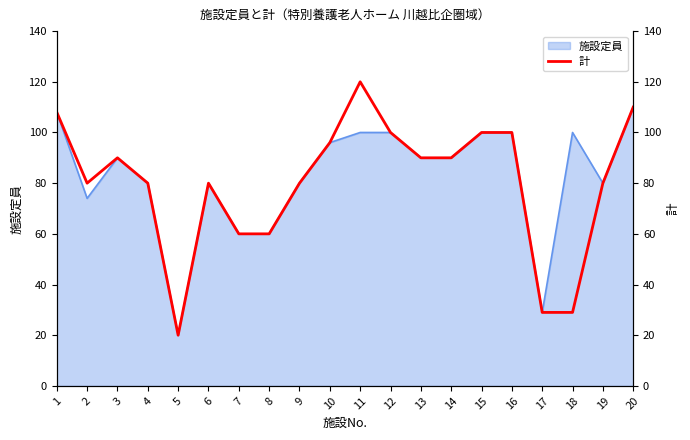

Which has a higher value, 18 or 5?

18